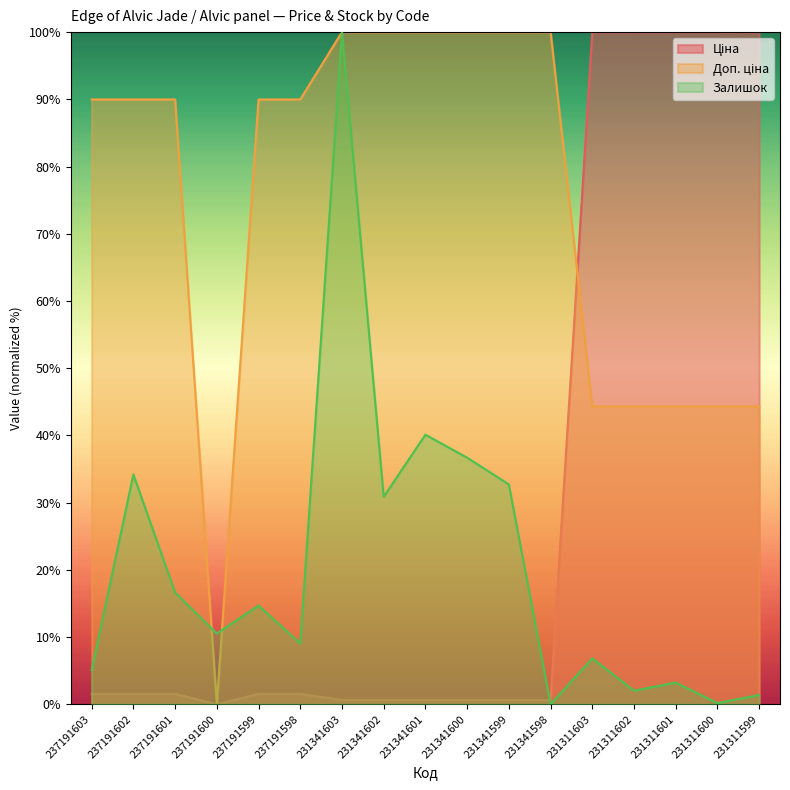

Where does the Доп. ціна series first go above 89?

237191603